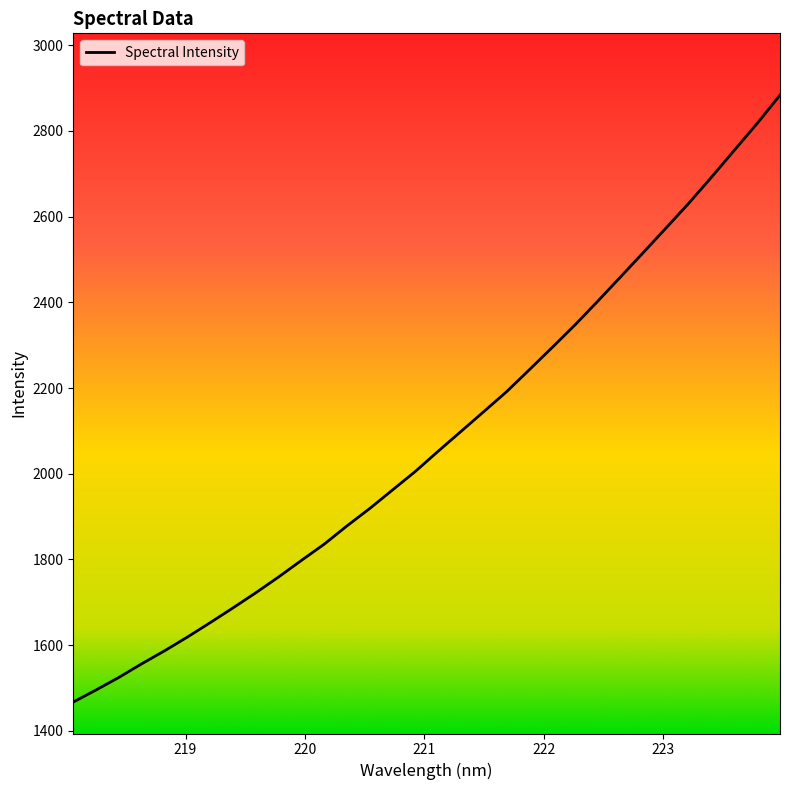

What is the difference between the maximum and minimum values?

1416.3